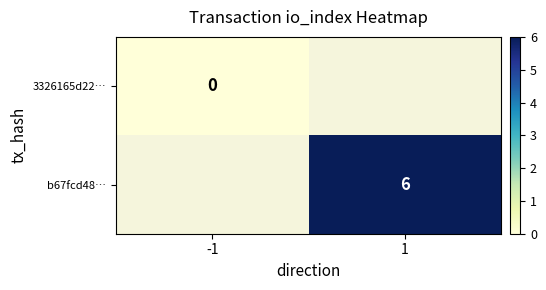

True or false: b67fcd48… has a value of 3 at 1.

False